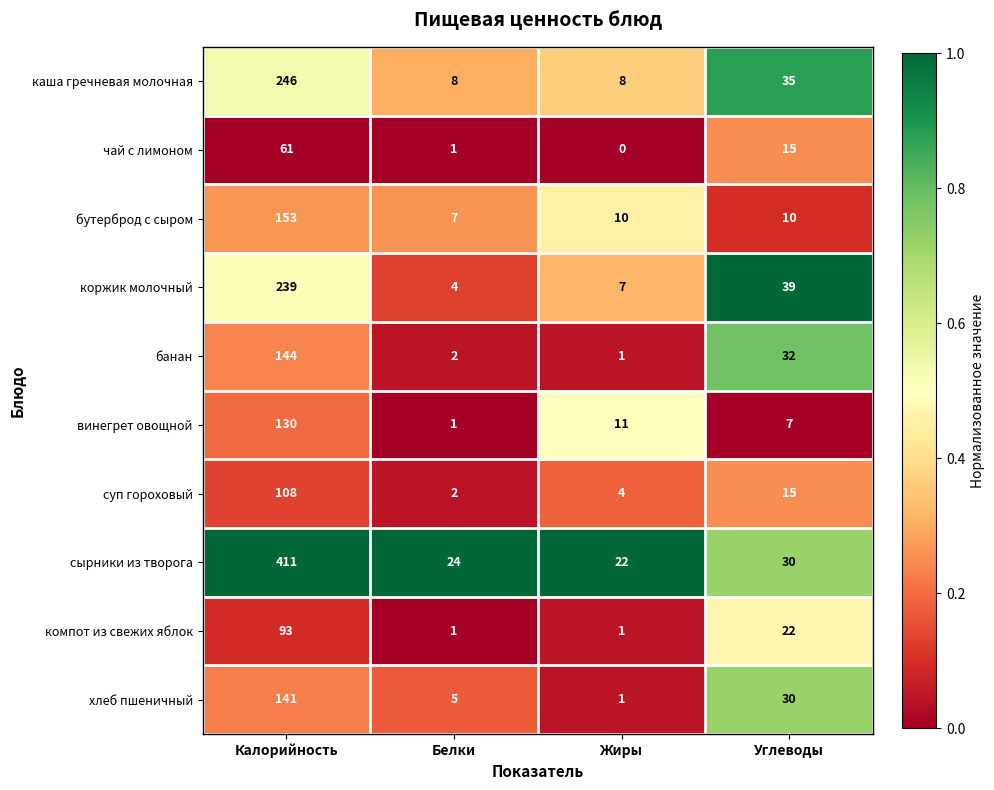

At how many categories does at least one series exceed 0?

4